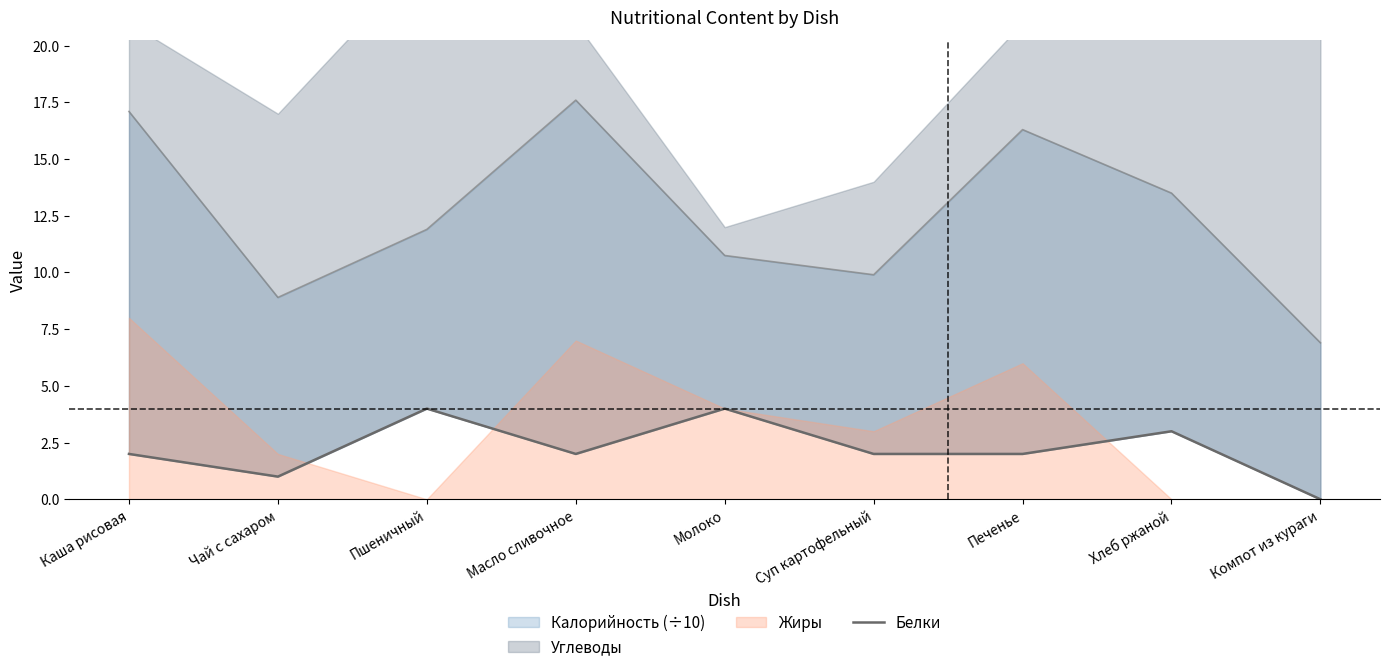

What position from the left is Чай с сахаром?

2